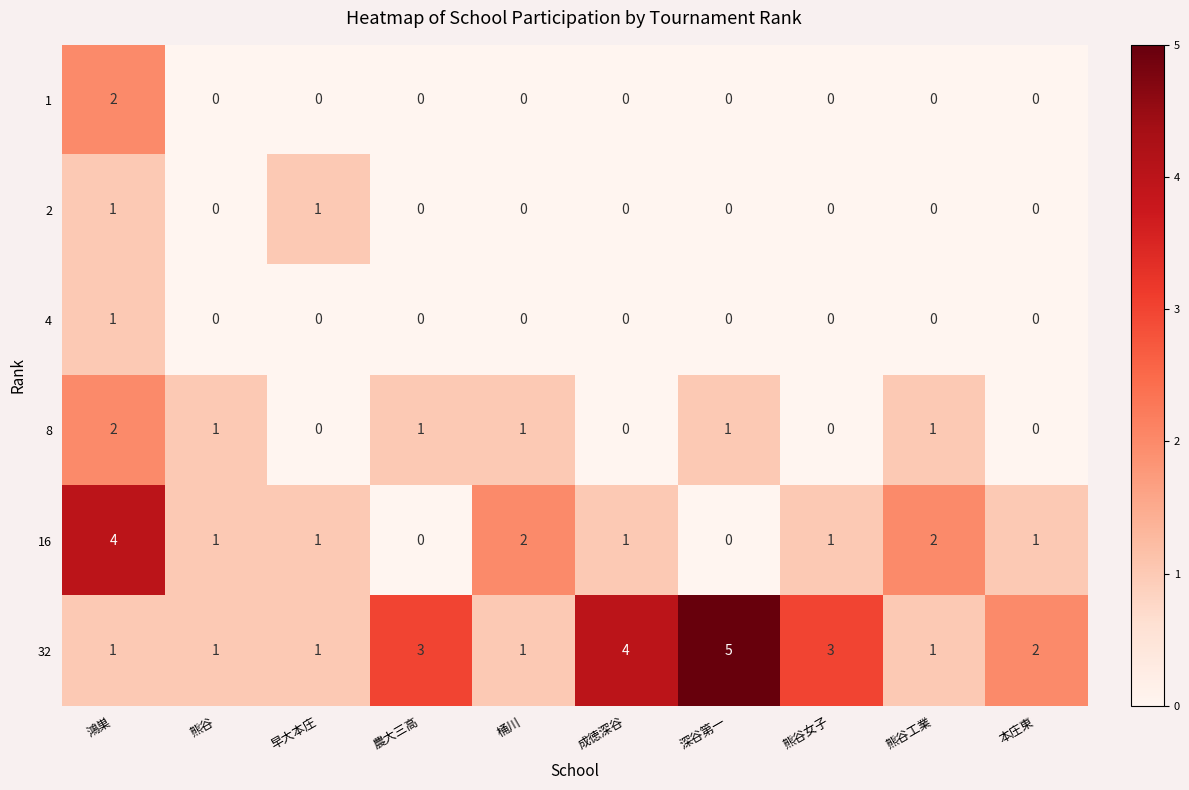

Between 桶川 and 深谷第一, which series saw the biggest shift?

32